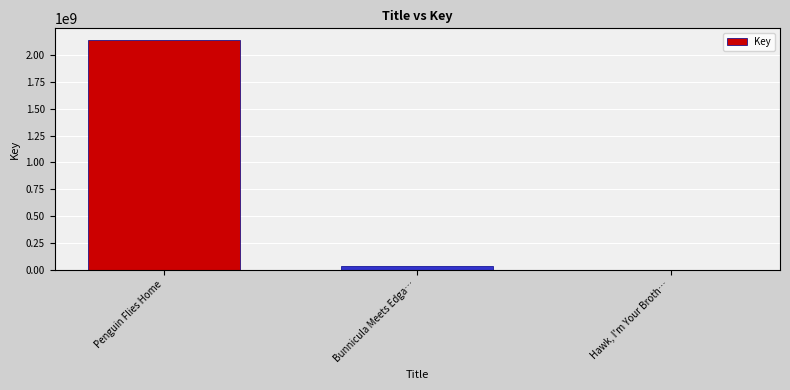

The value at Bunnicula Meets Edga… is 34732792. True or false?

True